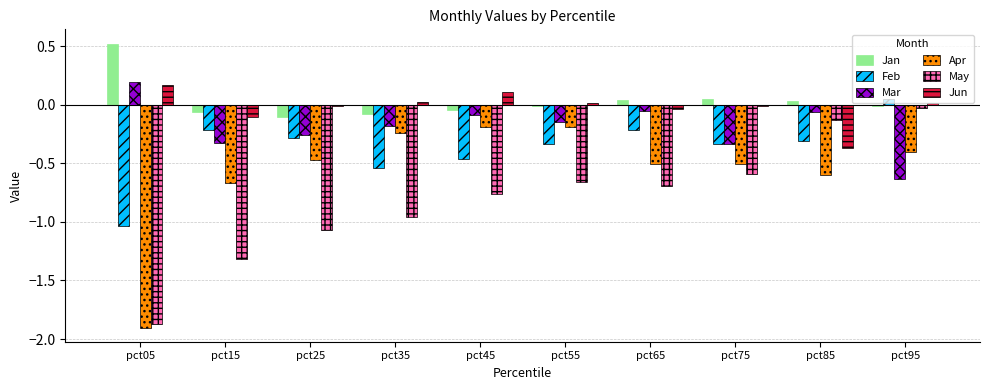

Rank the series by their maximum value, from lowest to highest.

Apr, May, Feb, Jun, Mar, Jan